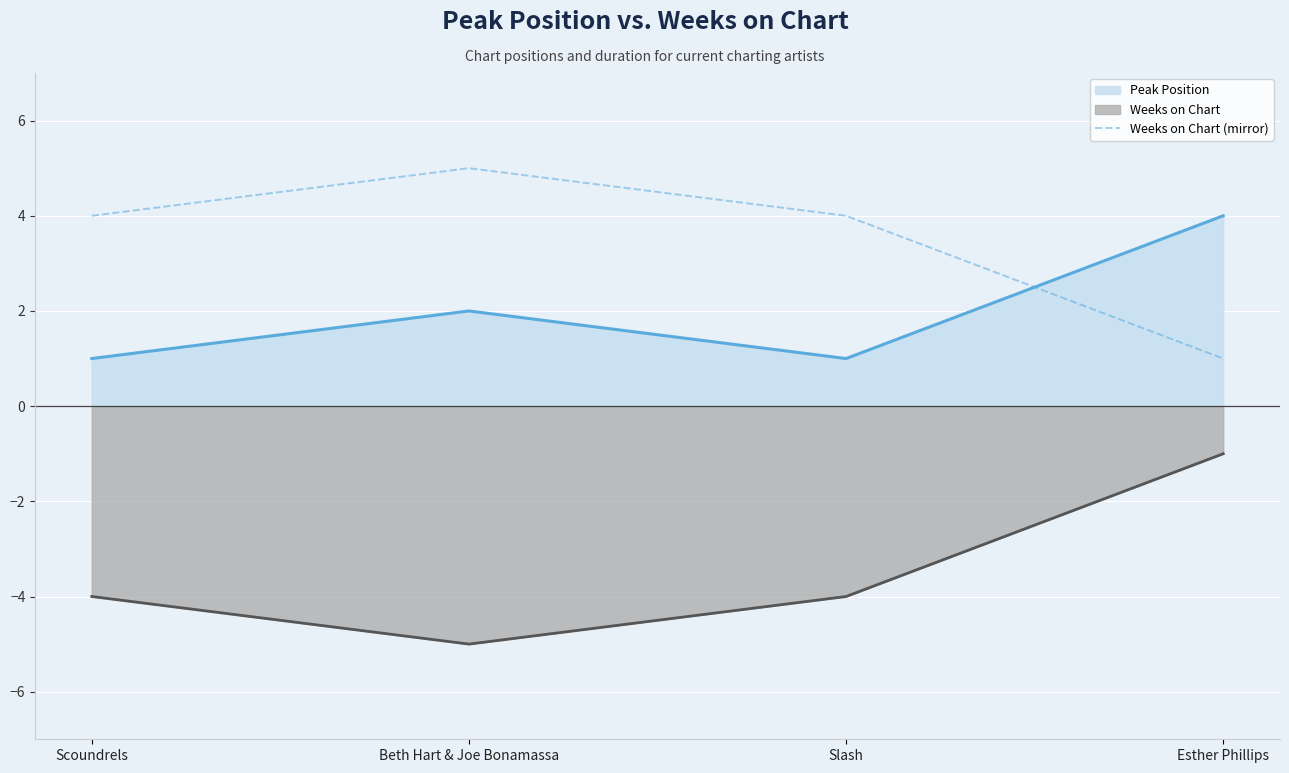

Reading right to left, what are all the values shown in this chart?

Esther Phillips=1	Slash=4	Beth Hart & Joe Bonamassa=5	Scoundrels=4